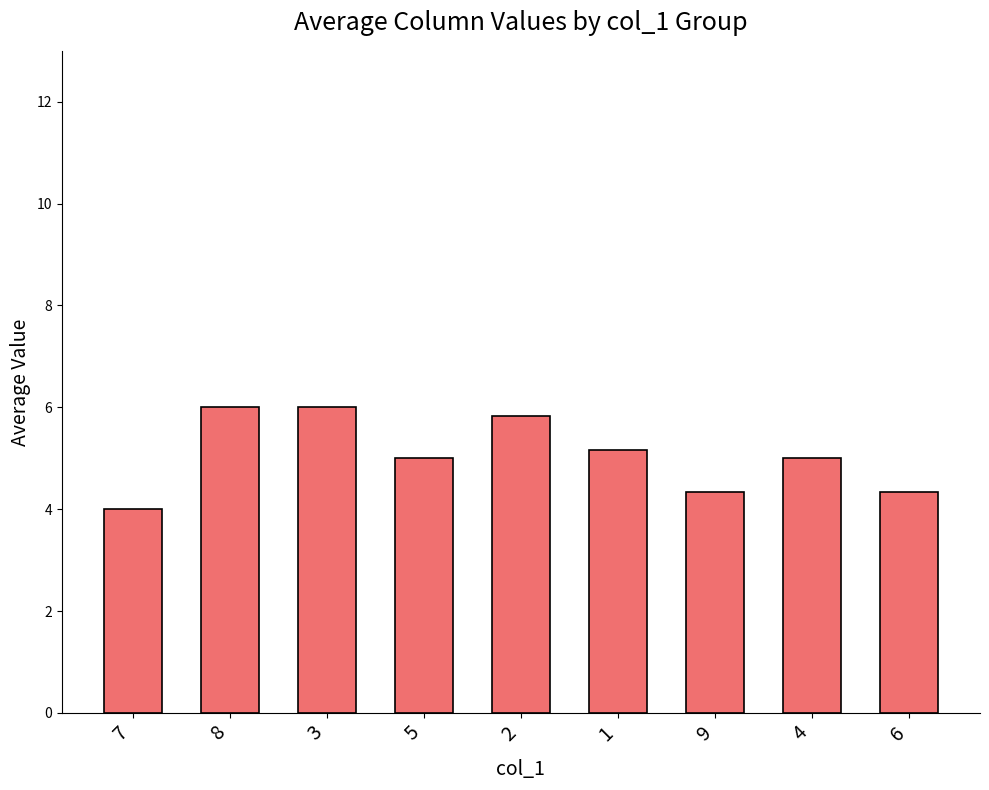

Reading left to right, transcribe all the data shown in this chart.

4.0	6.0	6.0	5.0	5.8	5.2	4.3	5.0	4.3